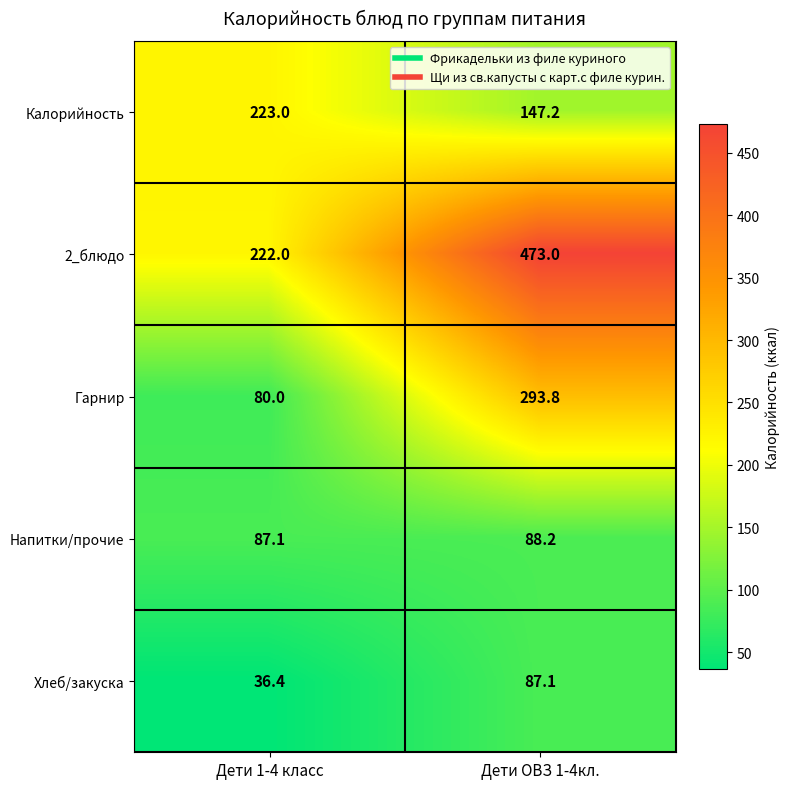

Which series changed the most between Дети 1-4 класс and Дети ОВЗ 1-4кл.?

2_блюдо